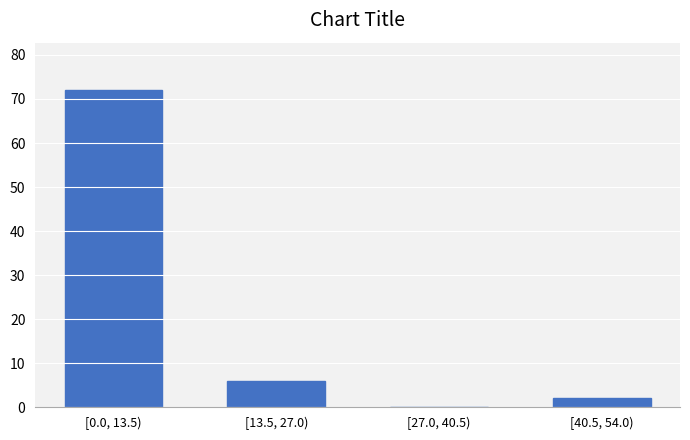

Reading right to left, what are all the values shown in this chart?

[40.5, 54.0)=2	[27.0, 40.5)=0	[13.5, 27.0)=6	[0.0, 13.5)=72